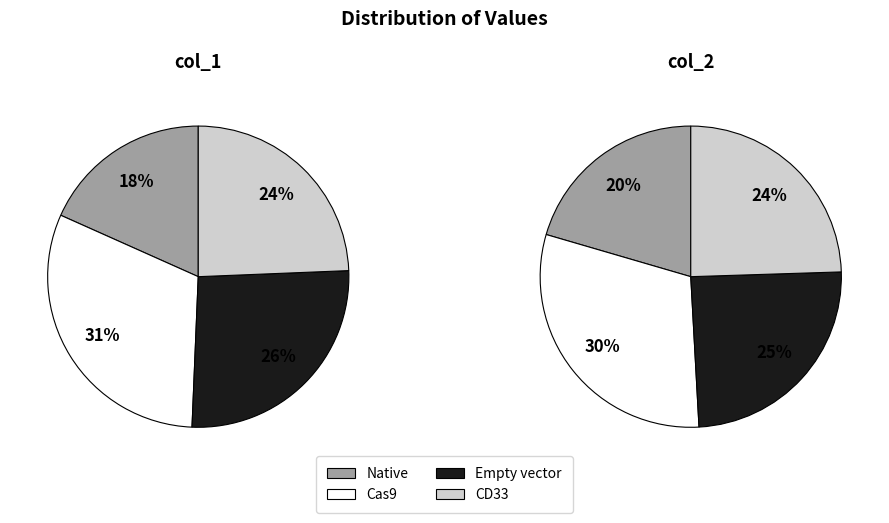

Is there any slice that represents more than half of the pie?

No